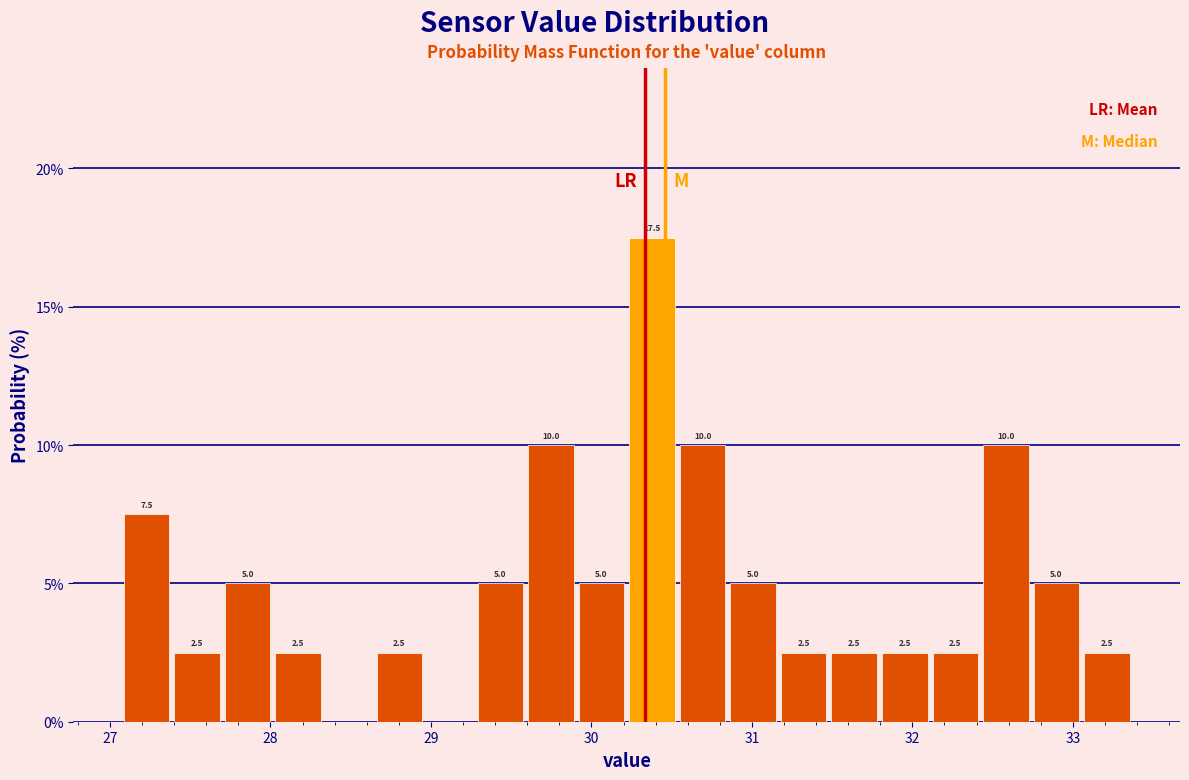

Read against the x-axis, roughly where is the centre of the tallest bar?

30.4